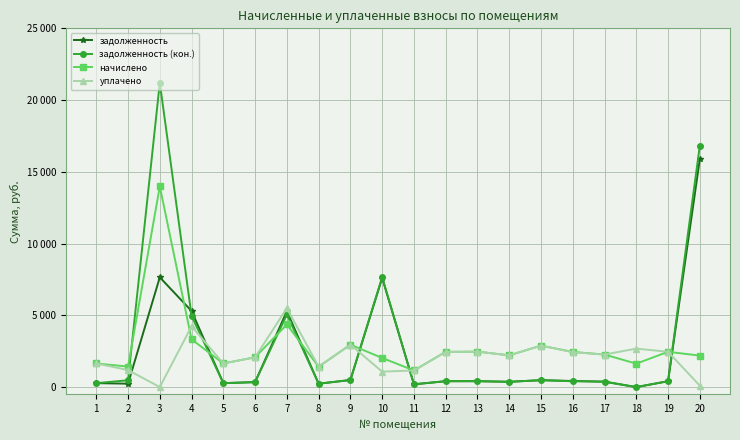

What are all the series names shown in the legend?

задолженность, задолженность (кон.), начислено, уплачено